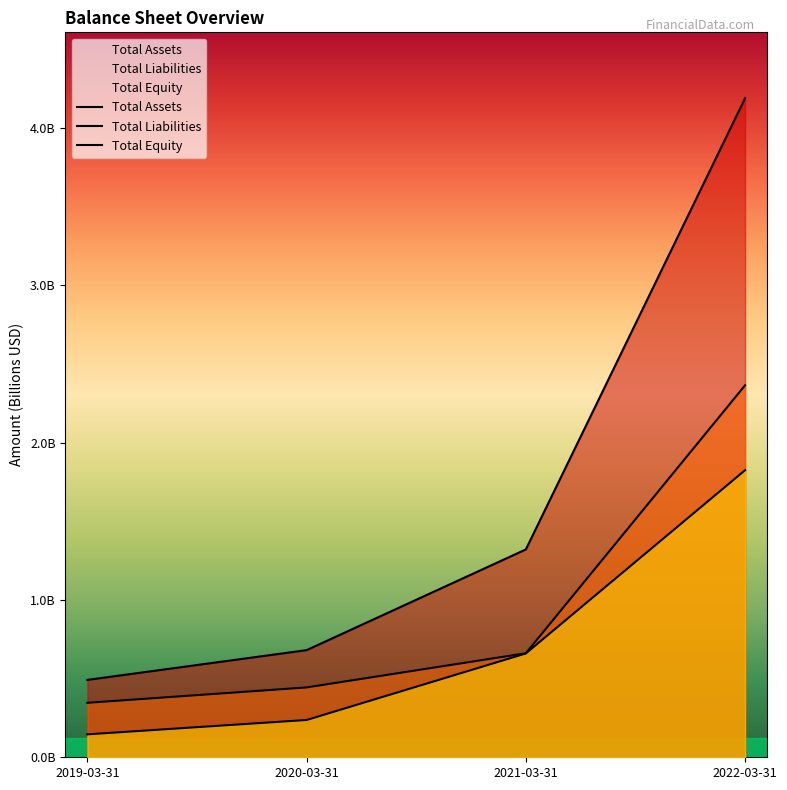

True or false: Total Equity has a value of 0.1 at 2019-03-31.

True